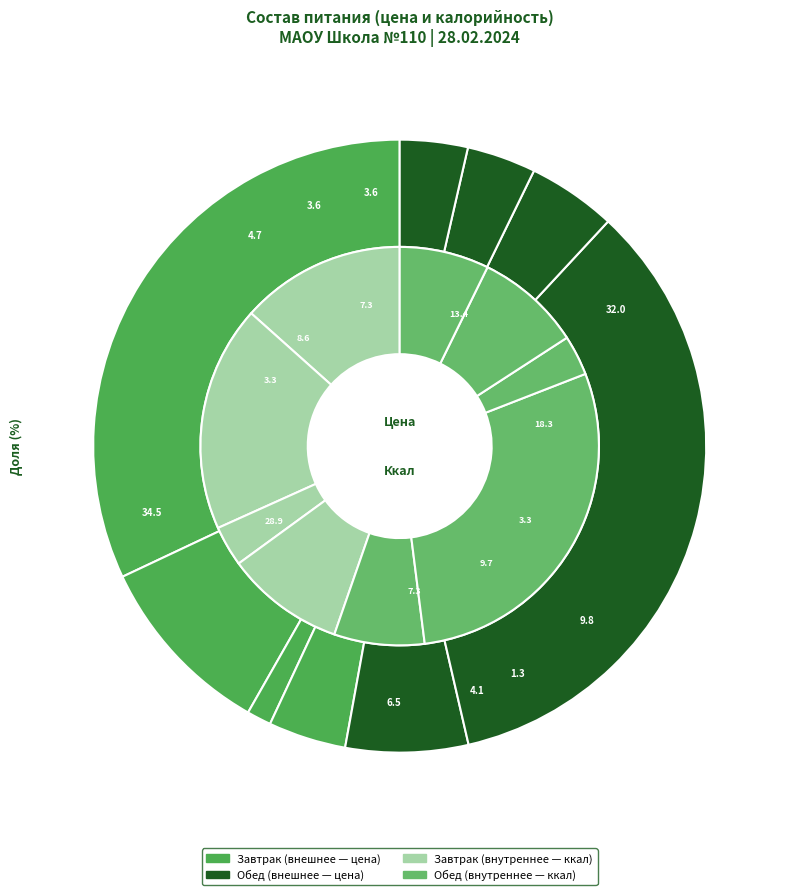

Rank the categories by value from highest to lowest.

Плов из мяса птицы, Суфле из мяса птицы, Макаронные изделия отварные, Суп картофельный с клецками, Чай витаминизированный, Хлеб пшеничный (завтрак), Хлеб пшеничный (обед), Хлеб ржано-пшеничный, Чай с сахаром